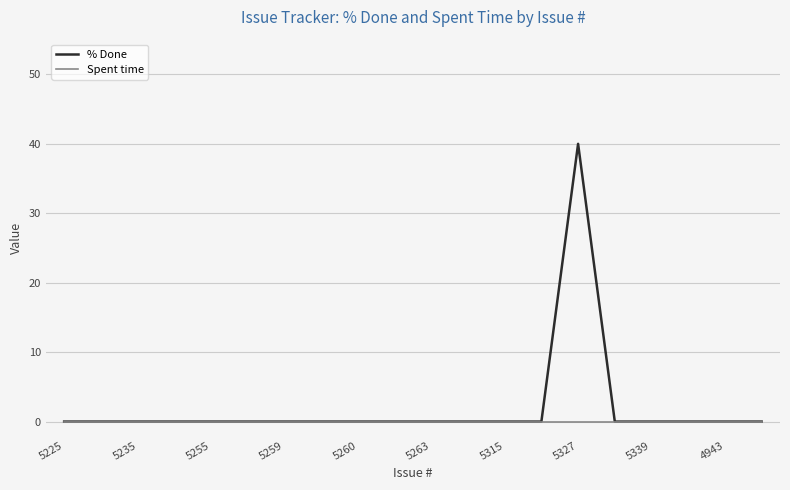

Which series has the widest spread of values?

% Done